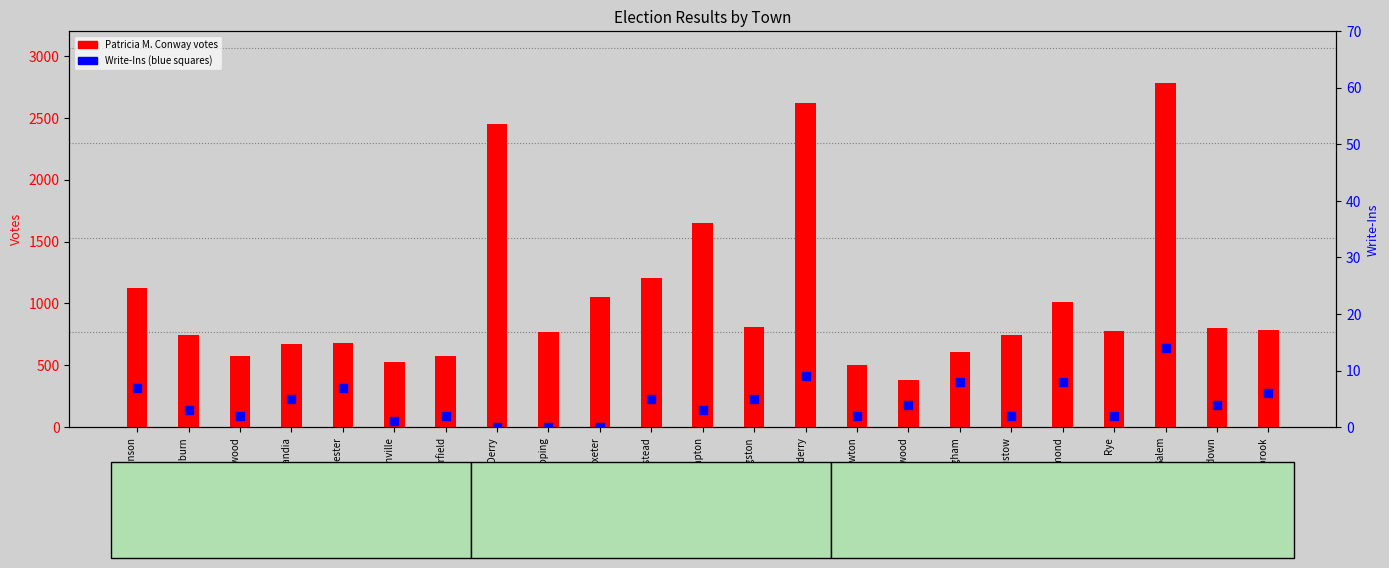

What is the total value across all series at Deerfield?

579